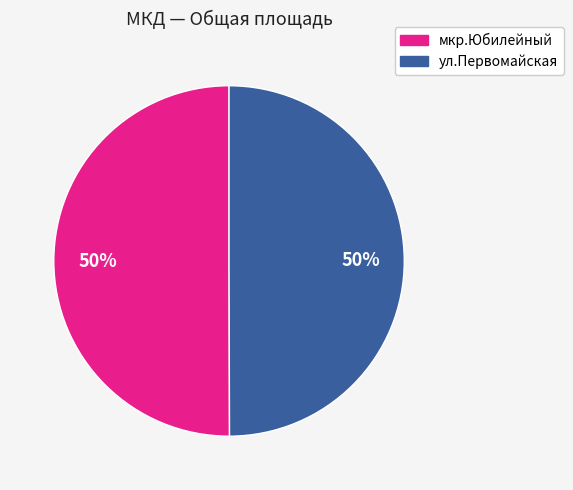

To the nearest percent, what is the combined percentage of ул.Первомайская and мкр.Юбилейный?

100%